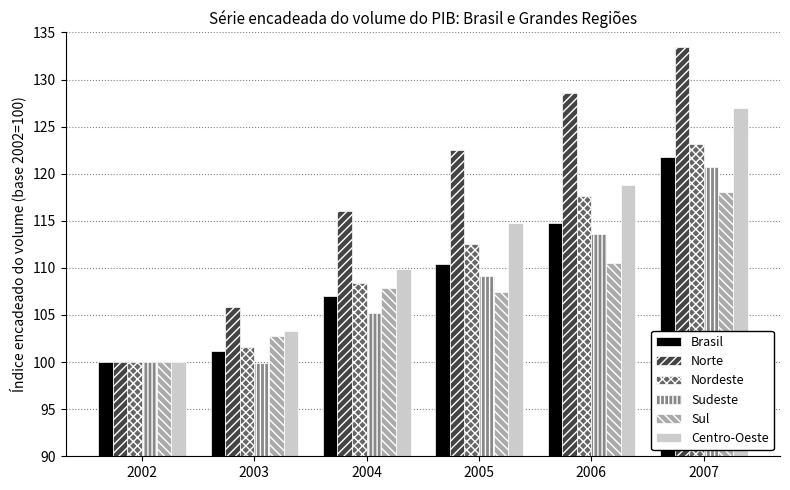

Which series has the widest spread of values?

Norte